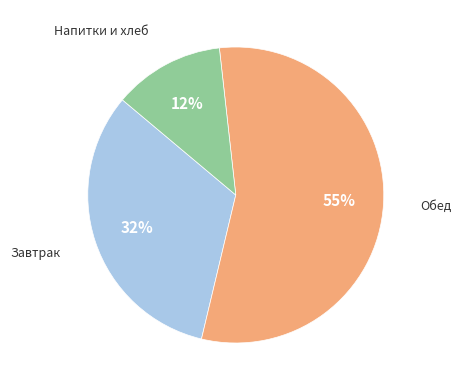

Does any single category account for the majority?

Yes